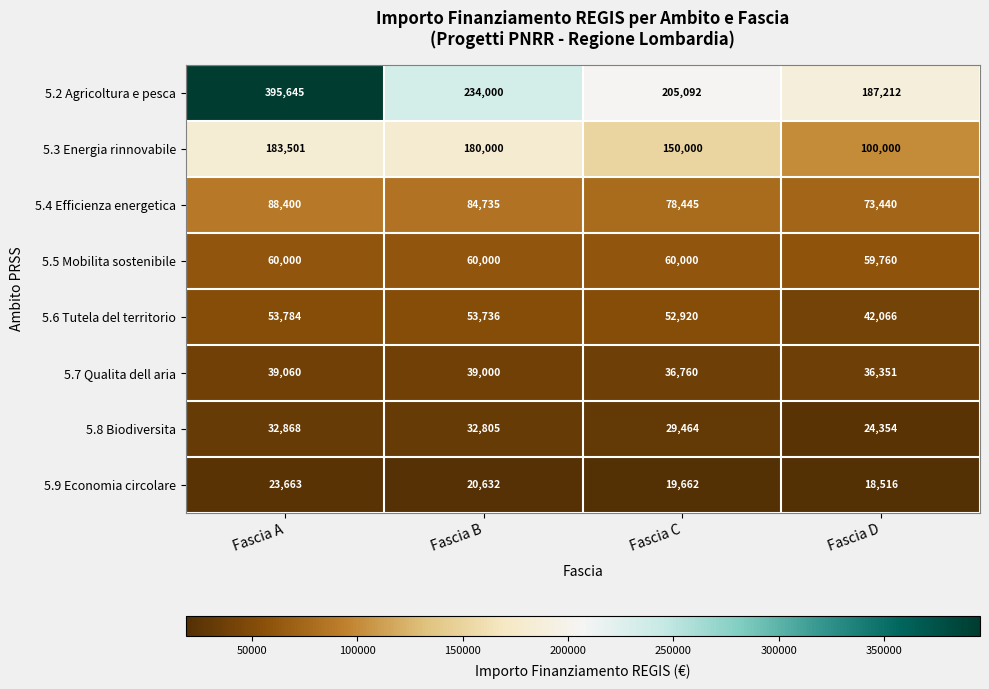

What is the lowest value of the 5.5 Mobilita sostenibile series?

59760